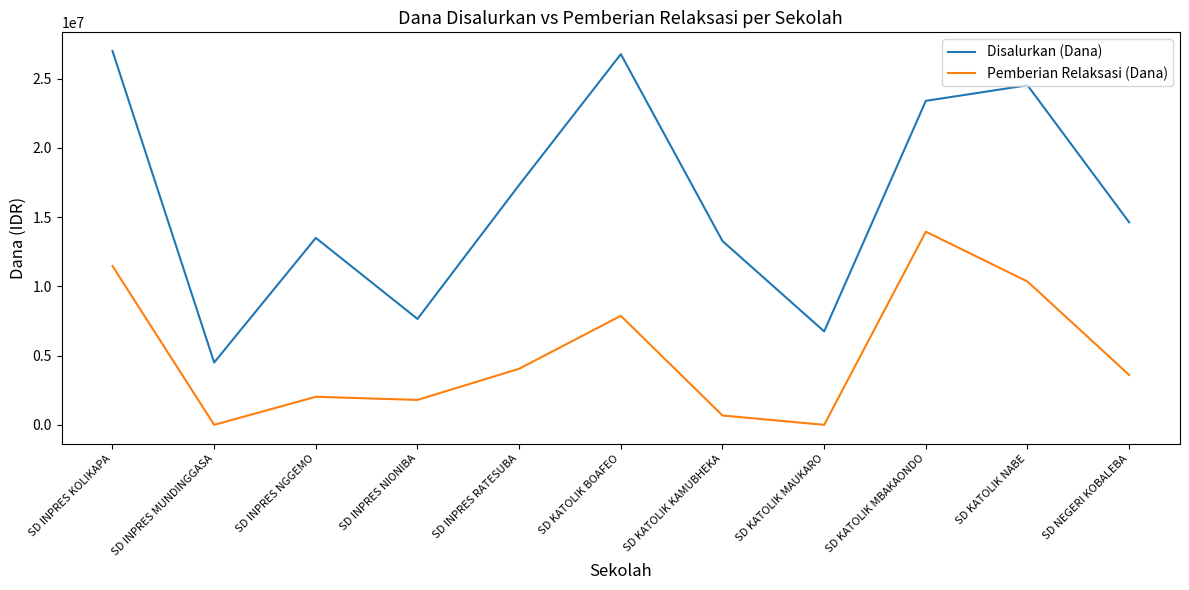

What is the difference between the second highest and second lowest values in the Pemberian Relaksasi (Dana) series?

11475000